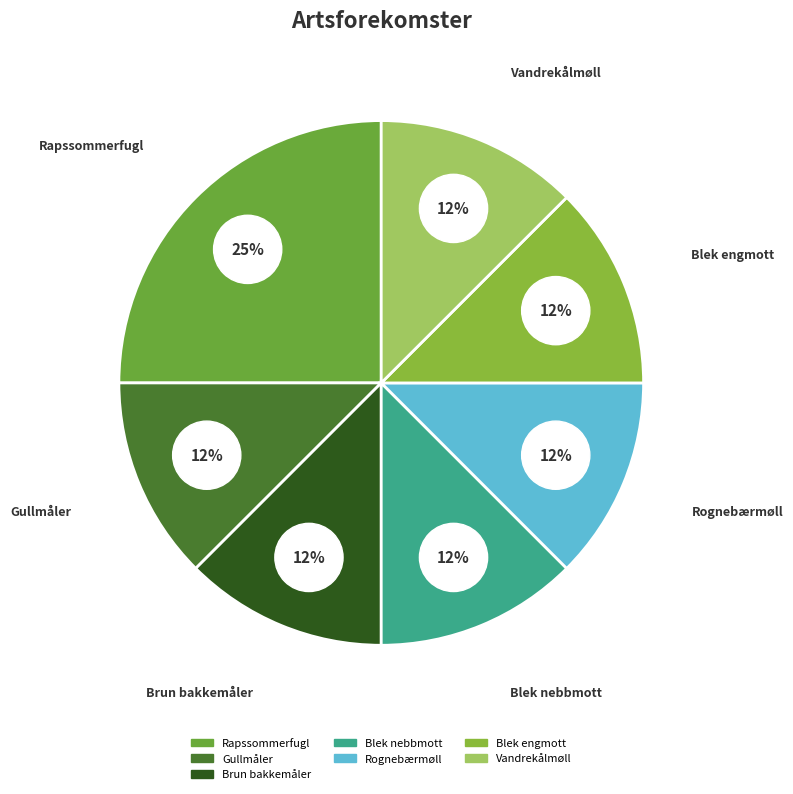

Is there a majority slice in this chart?

No